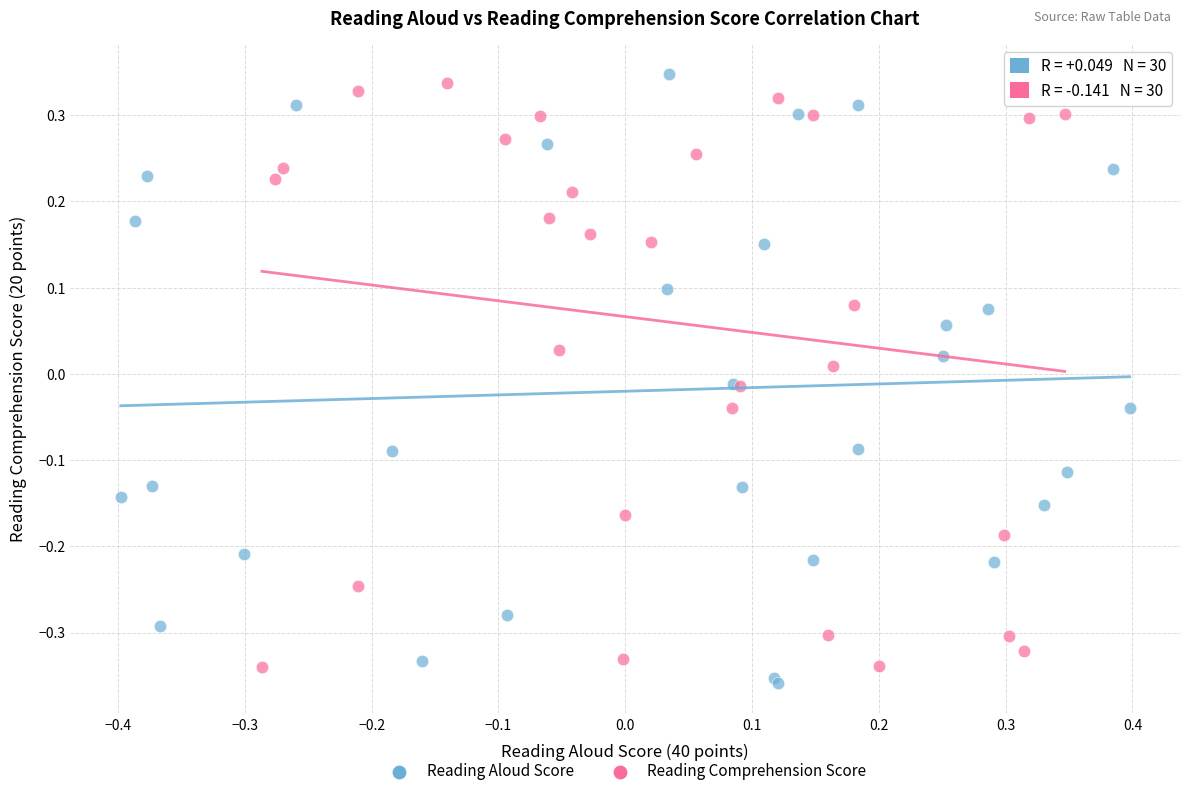

What are all the series names shown in the legend?

Reading Aloud Score, Reading Comprehension Score